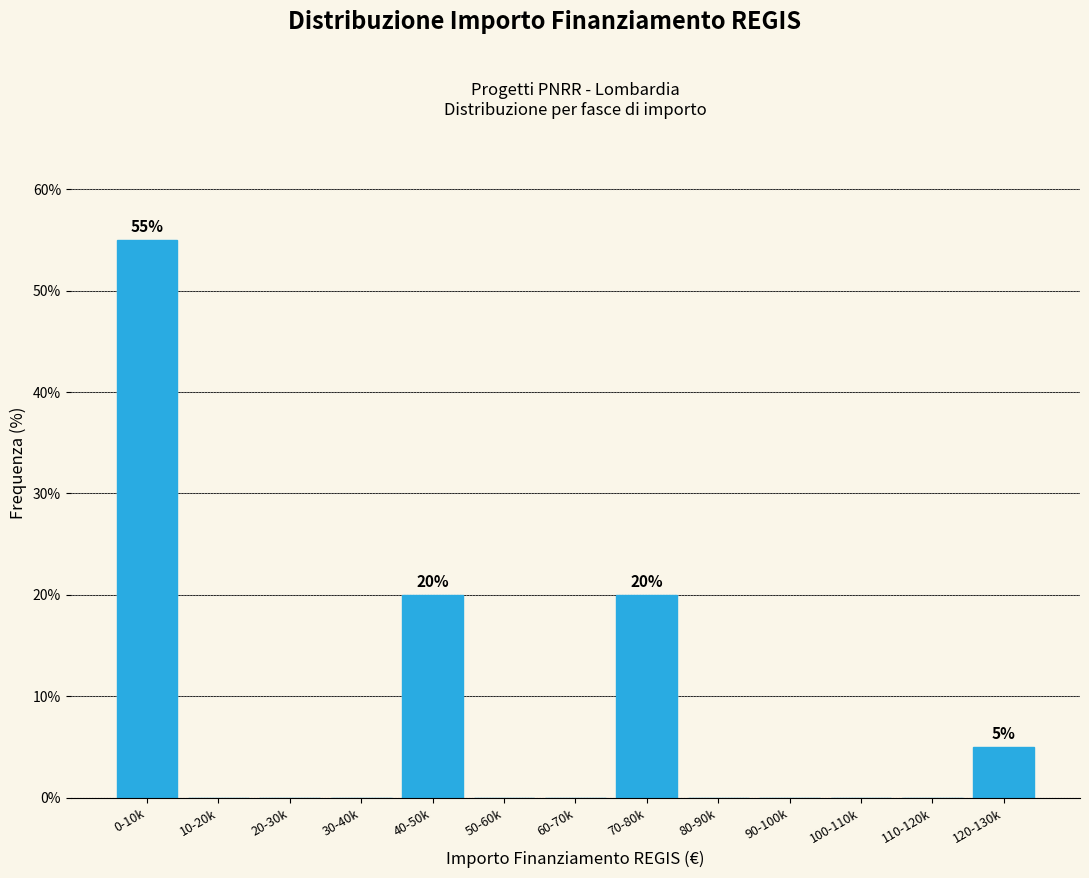

Reading right to left, what are all the values shown in this chart?

120-130k=5.0	110-120k=0.0	100-110k=0.0	90-100k=0.0	80-90k=0.0	70-80k=20.0	60-70k=0.0	50-60k=0.0	40-50k=20.0	30-40k=0.0	20-30k=0.0	10-20k=0.0	0-10k=55.0